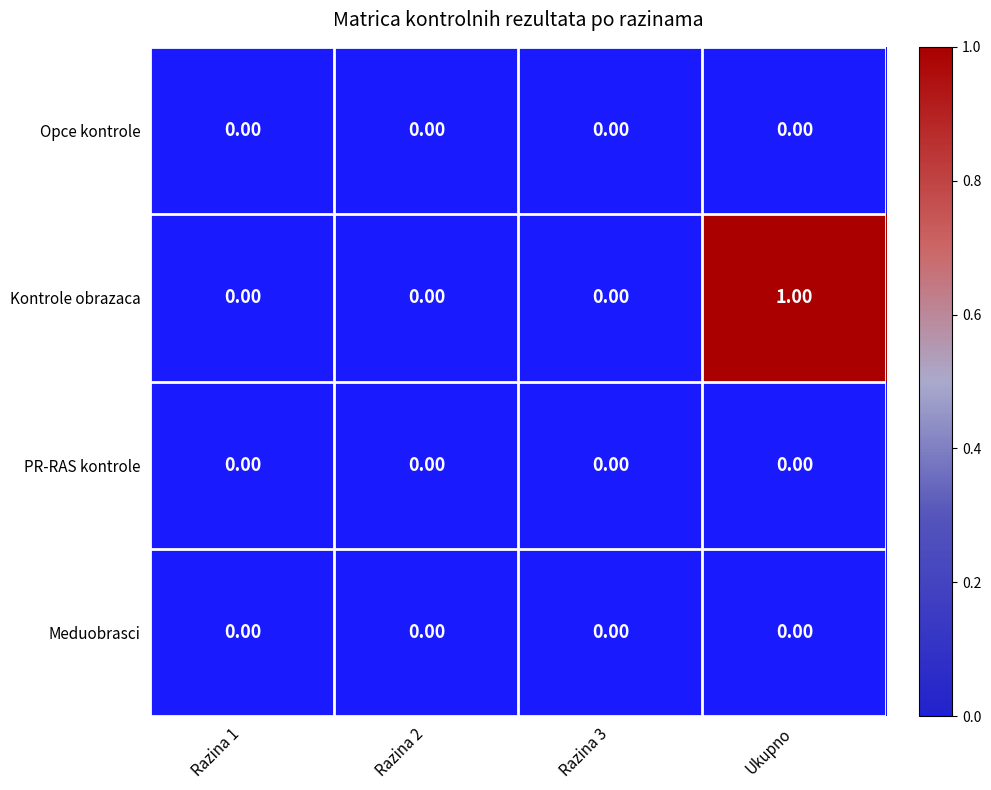

Which category has the highest value across all series?

Ukupno